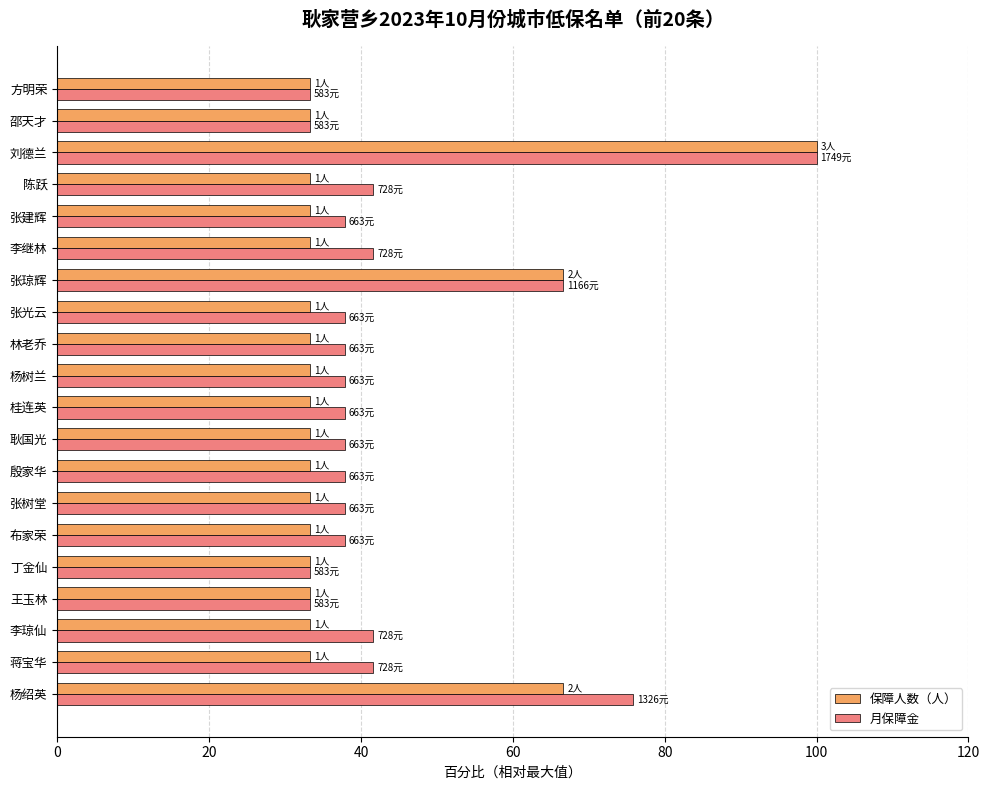

What is the difference between the maximum and minimum values in the 月保障金 series?

66.7